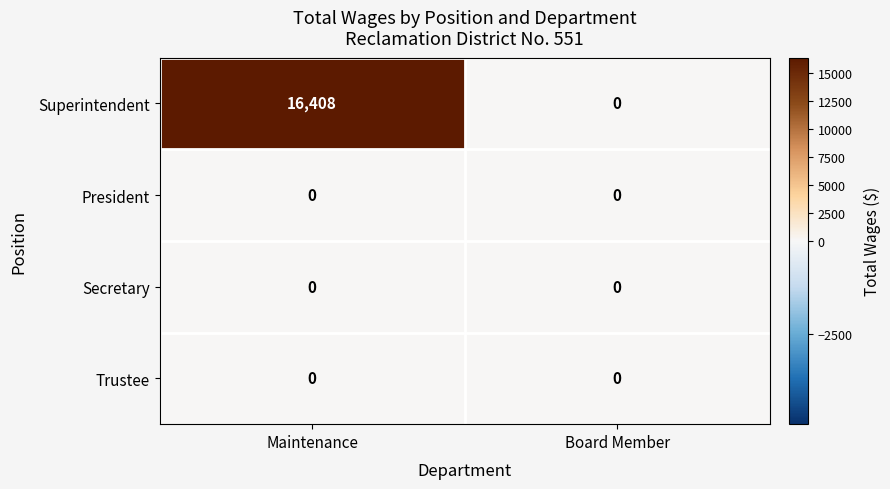

Which series has the largest range (max minus min)?

Superintendent